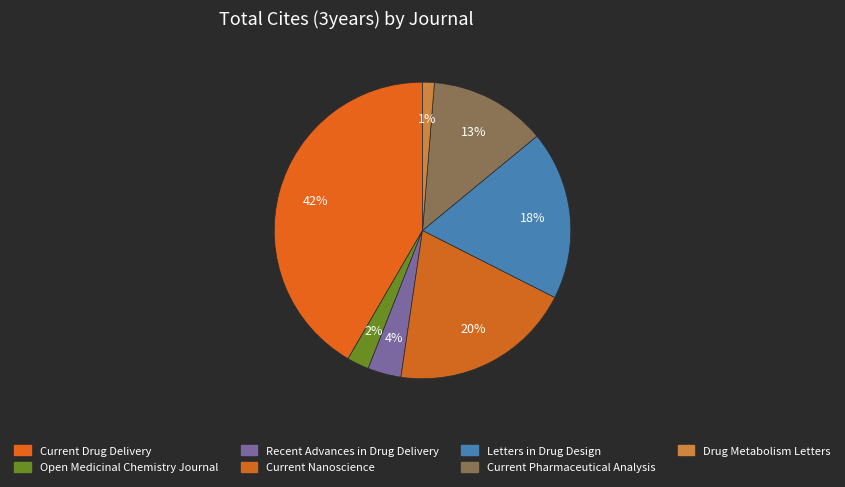

What is the total percentage of Recent Advances in Drug Delivery and Drug Metabolism Letters?

4.9%